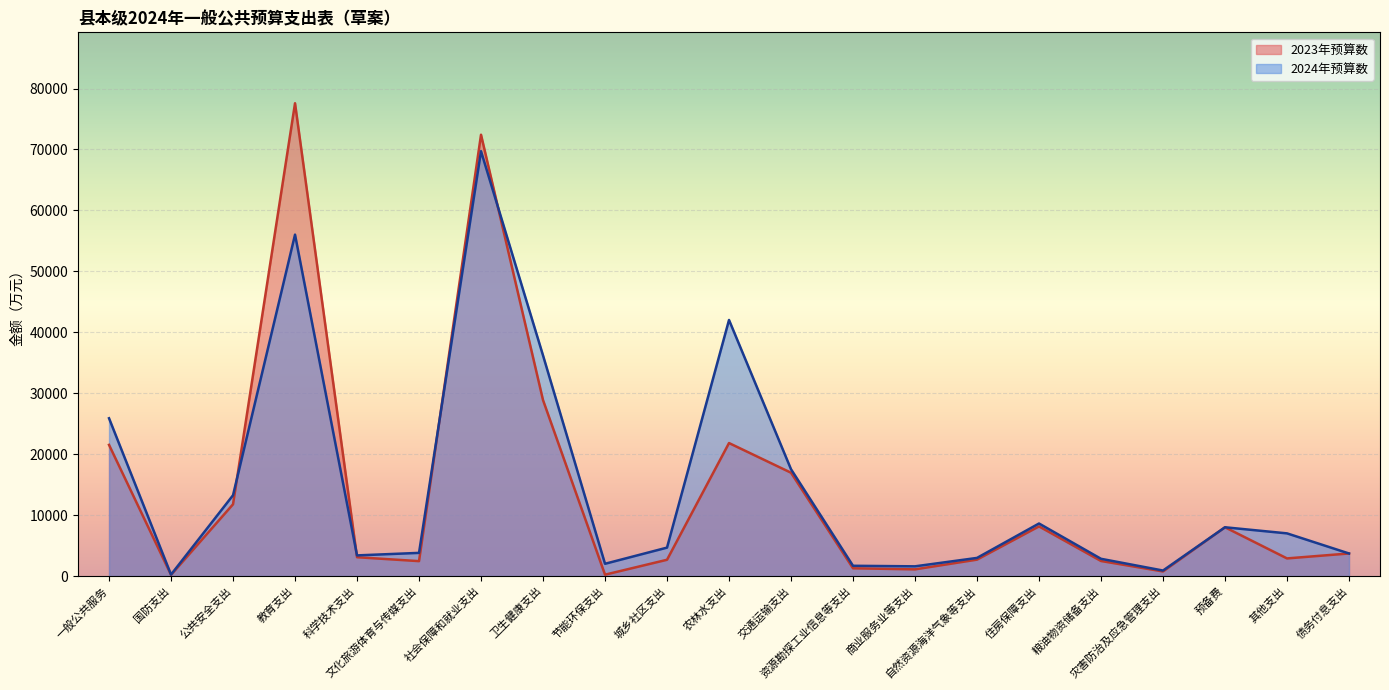

What is the total value across all series at 一般公共服务?

47414